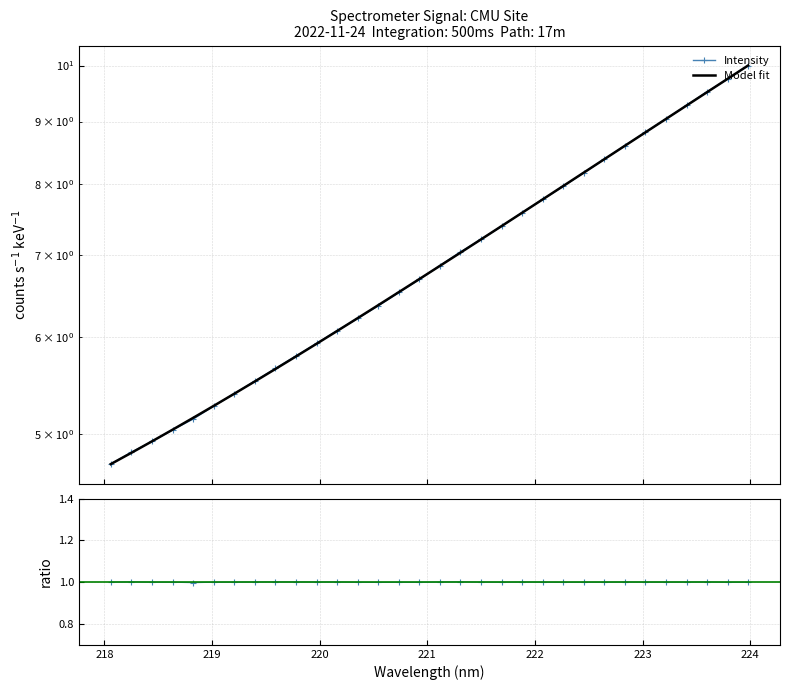

What is the change in value from 222.8355 to 223.9802?

+1.4